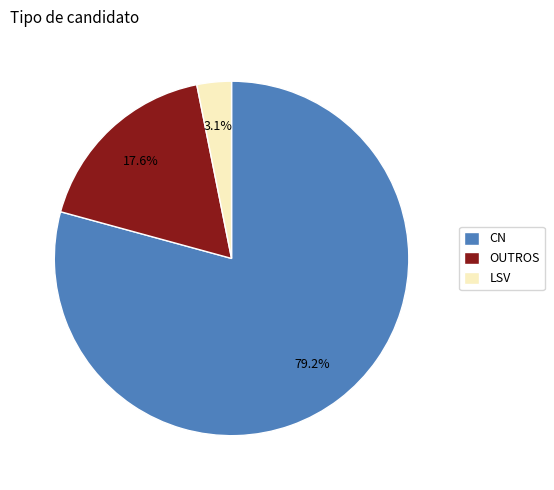

Is the sum of CN and LSV greater than half?

Yes